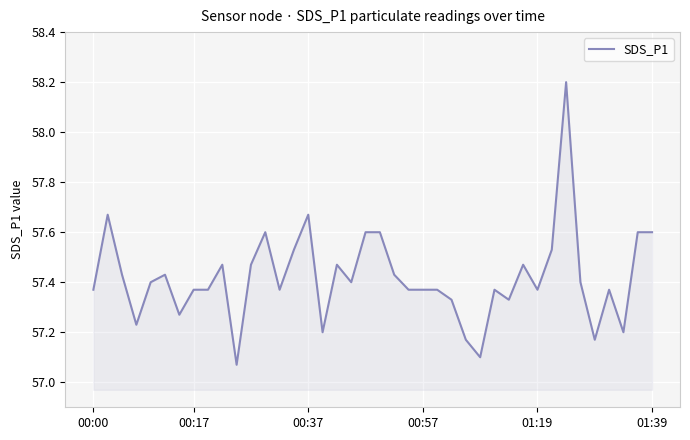

What is the difference between the maximum and minimum values?

1.1